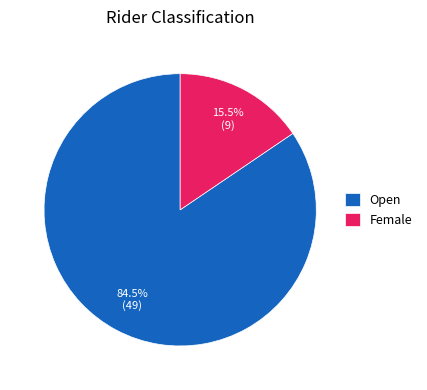

Which category has the smallest portion of the pie?

Female